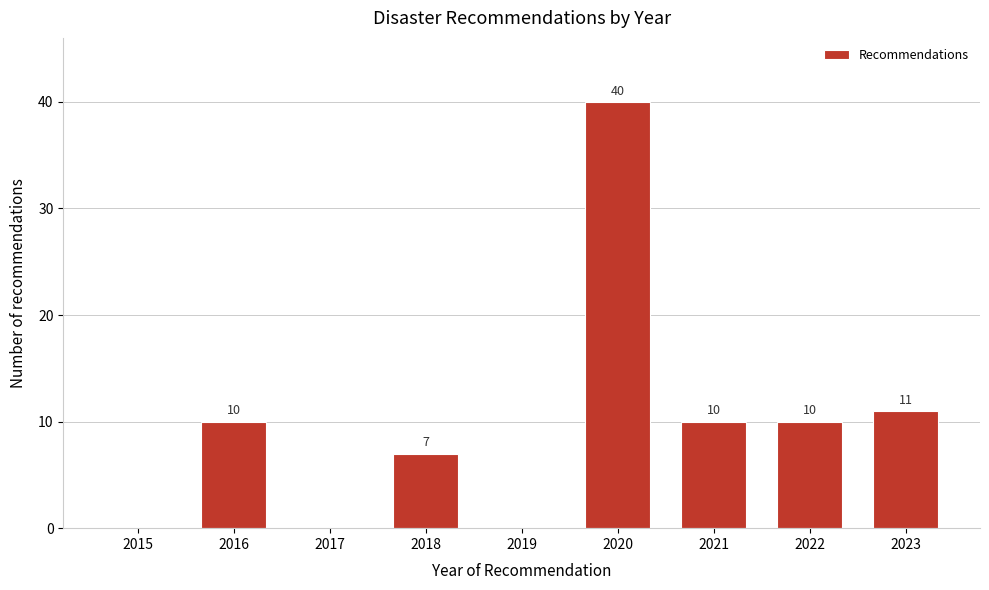

Reading right to left, what are all the values shown in this chart?

2023=11	2022=10	2021=10	2020=40	2019=0	2018=7	2017=0	2016=10	2015=0